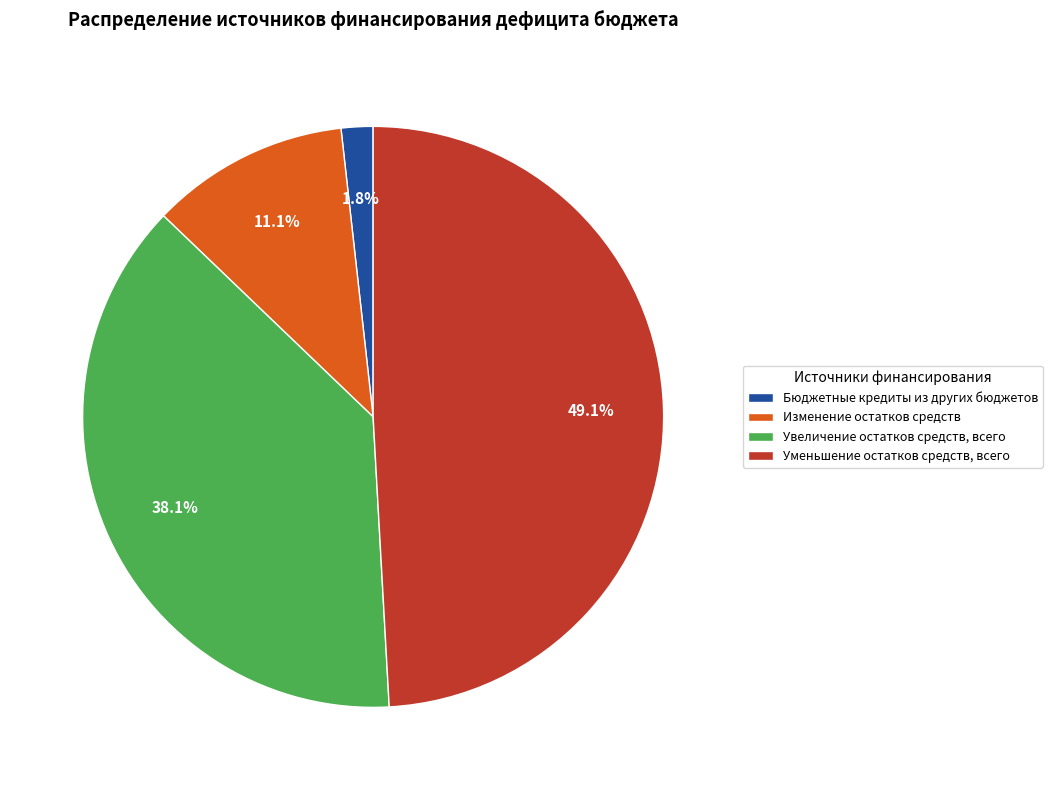

What percentage is the Увеличение остатков средств, всего slice, to the nearest percent?

38%